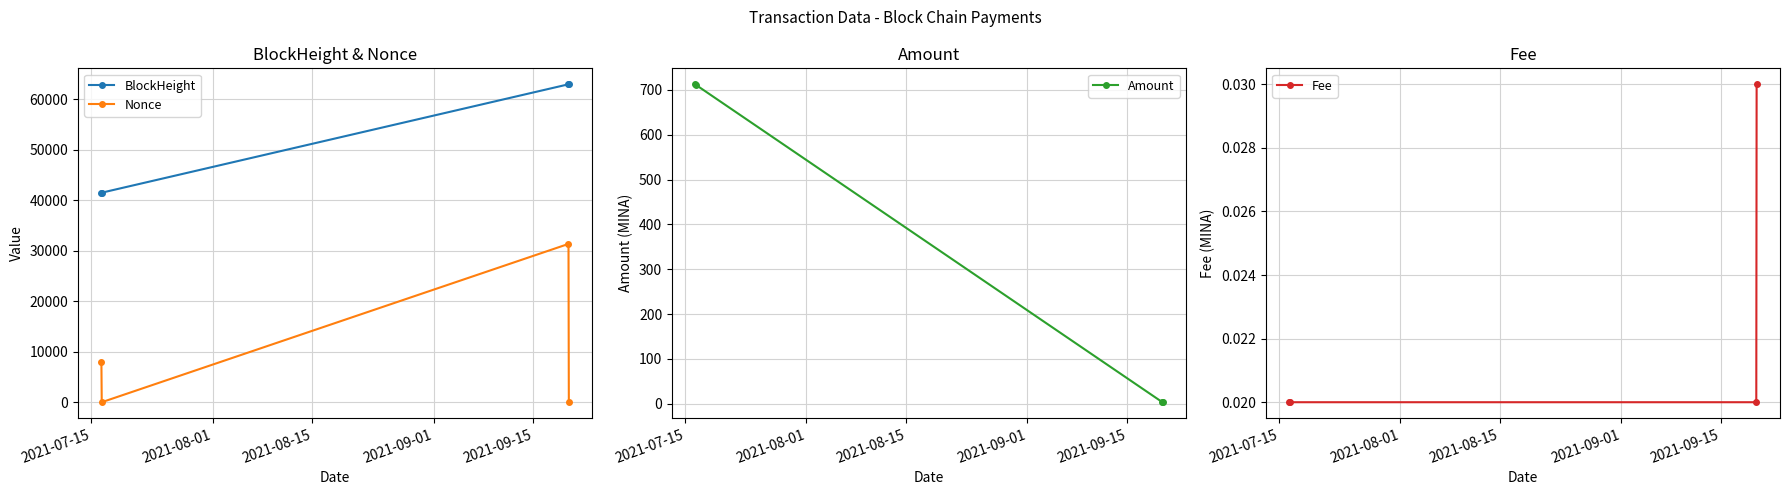

Does the chart display data point markers on the line(s)?

Yes